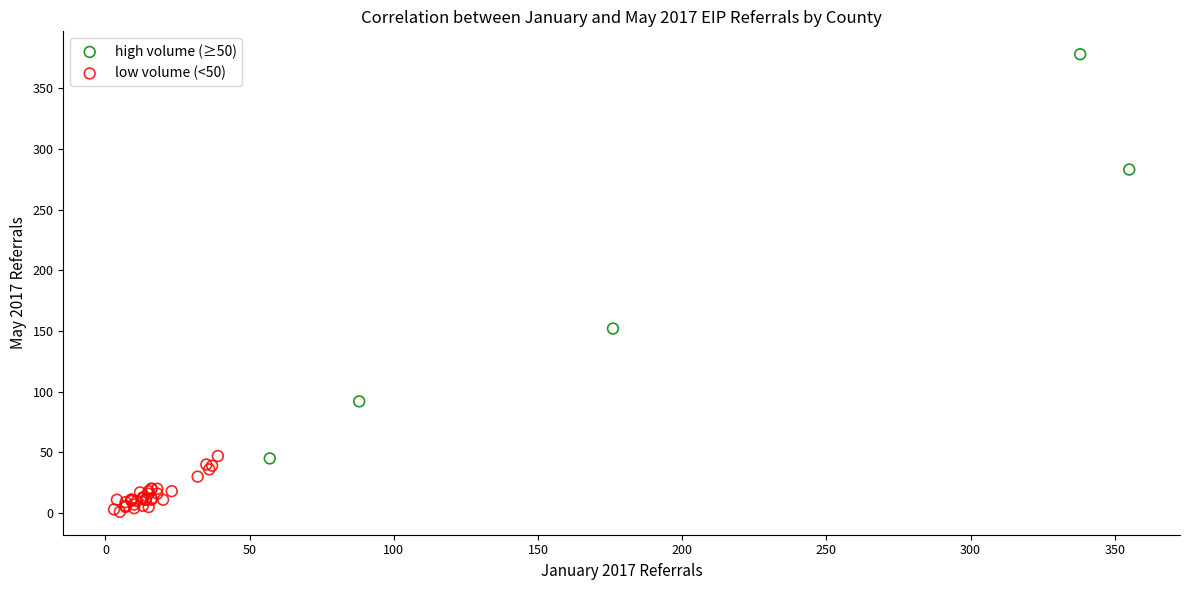

Which series has the largest Y range (max minus min)?

high volume (≥50)